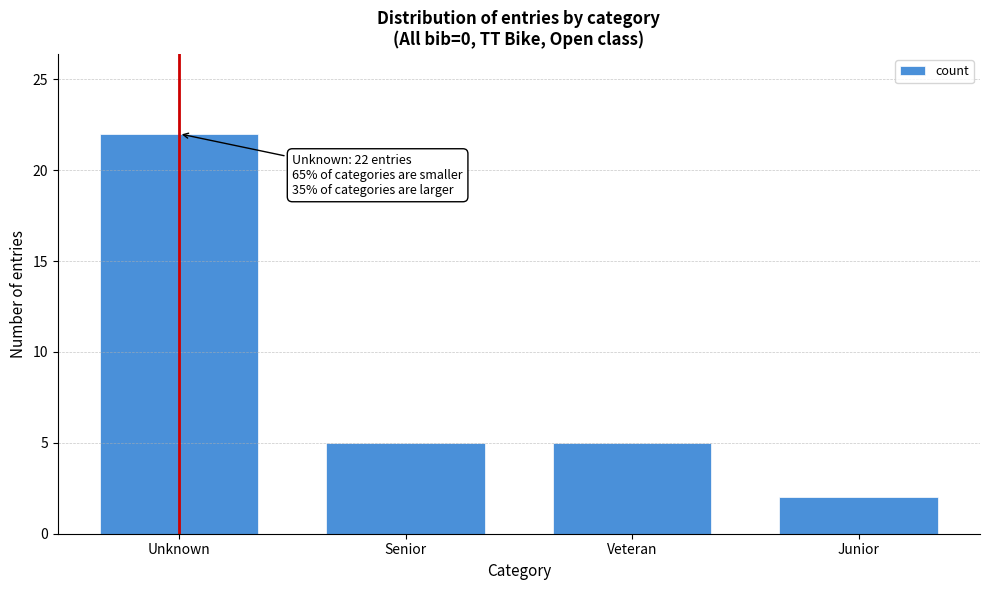

Reading left to right, extract all data points from this chart.

22	5	5	2